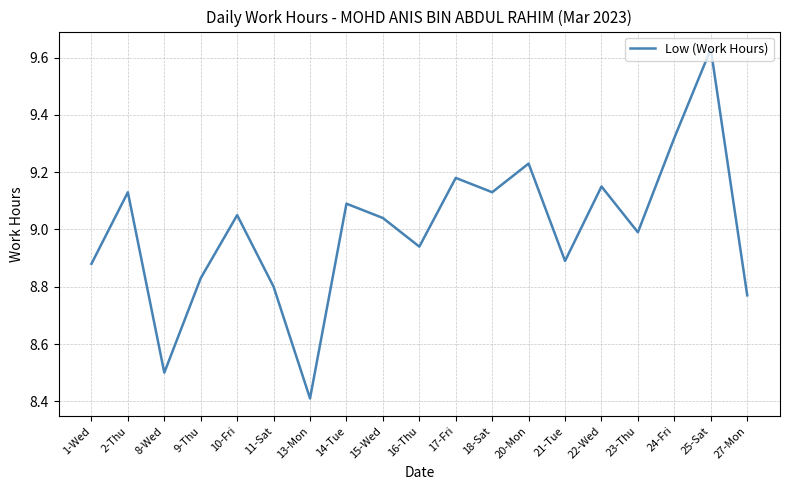

How many lines are shown in the chart?

1